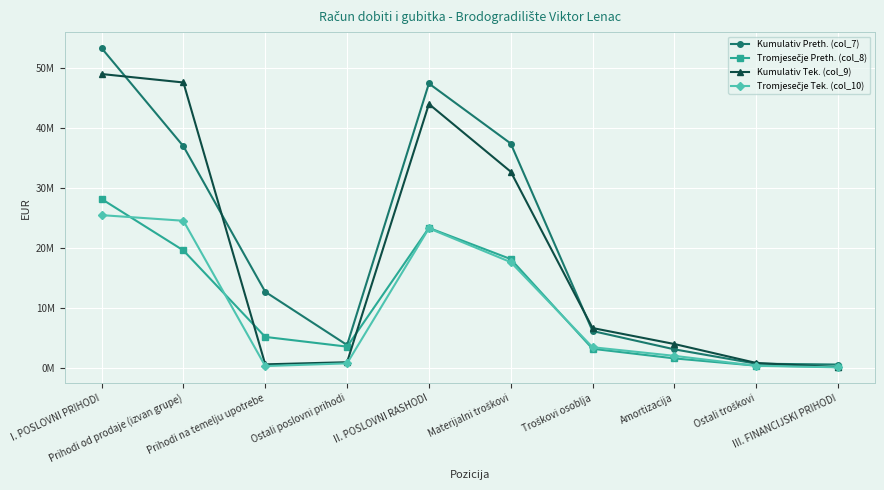

In Tromjesečje Tek. (col_10), how many points are higher than both neighbors (excluding endpoints)?

1